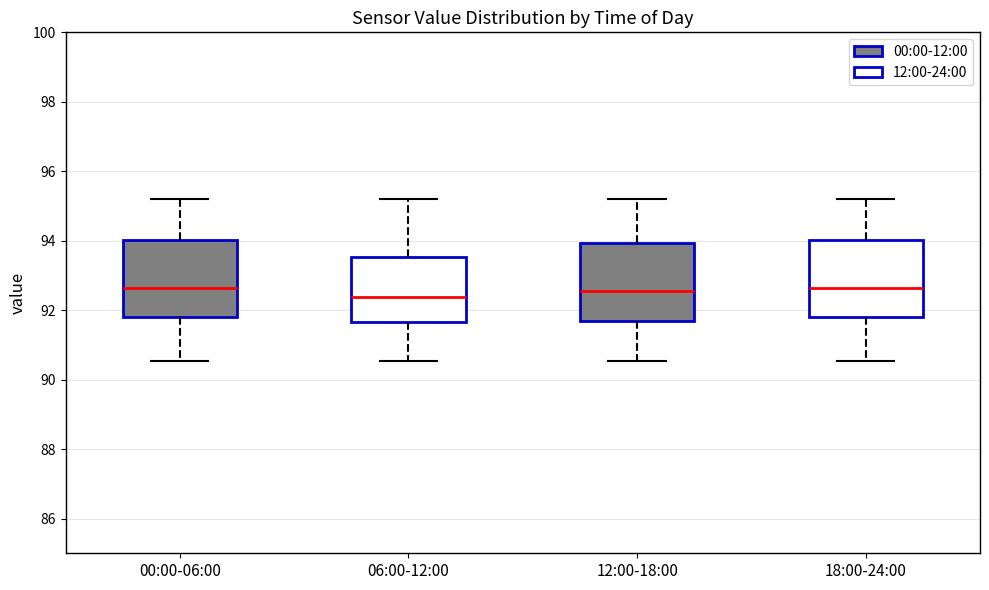

Where does the lower whisker of the box for 18:00-24:00 end on the y-axis? The values are not printed on the chart, so give them approximately, as read against the axis.

90.6